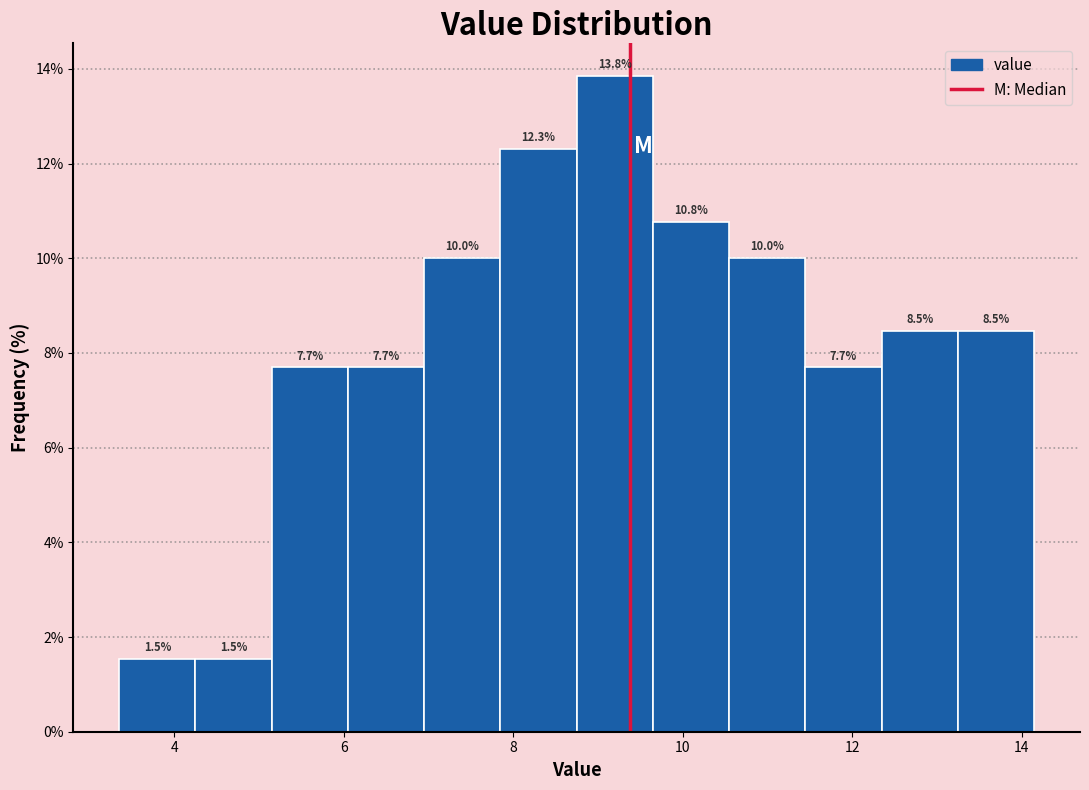

Reading left to right, transcribe this chart: for each bar, give the range it covers on the x-axis and its height. The bar edges are not printed on the chart, so give them approximately, as read against the axis.

3.35 to 4.25: 1.5
4.25 to 5.15: 1.5
5.15 to 6.05: 7.7
6.05 to 6.95: 7.7
6.95 to 7.85: 10.0
7.85 to 8.75: 12.3
8.75 to 9.65: 13.8
9.65 to 10.55: 10.8
10.55 to 11.45: 10.0
11.45 to 12.35: 7.7
12.35 to 13.25: 8.5
13.25 to 14.15: 8.5